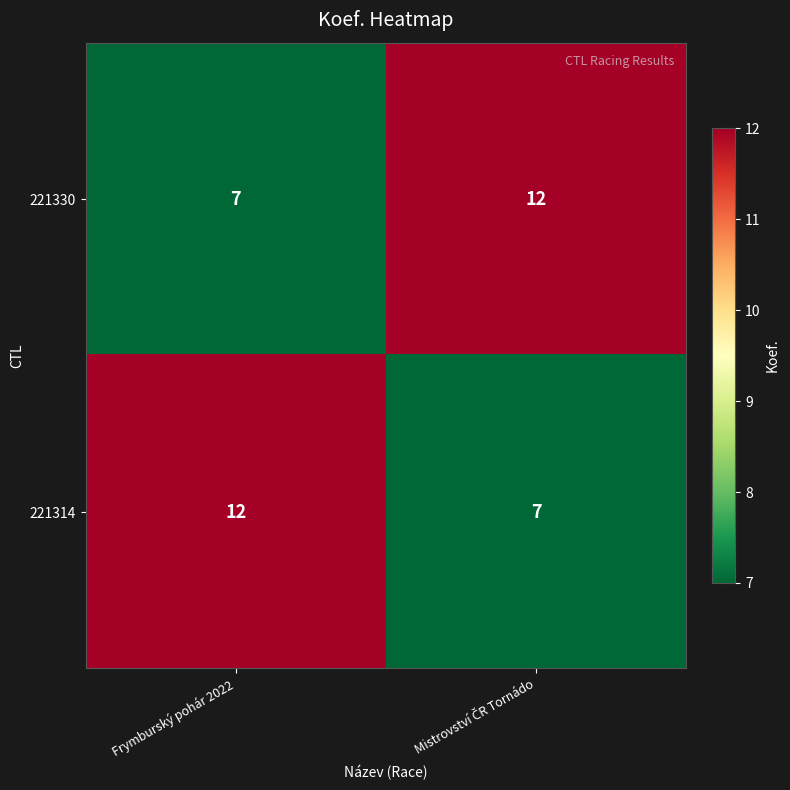

What is the maximum value shown in the chart?

12